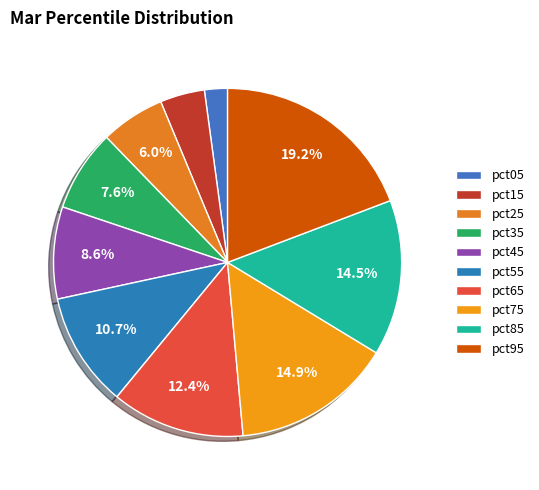

Does pct75 represent more than half of the total?

No